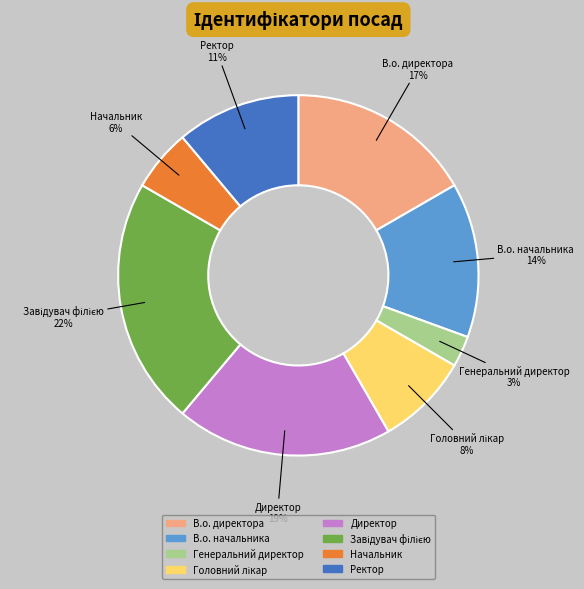

Combined, do Ректор and Директор account for over 50%?

No